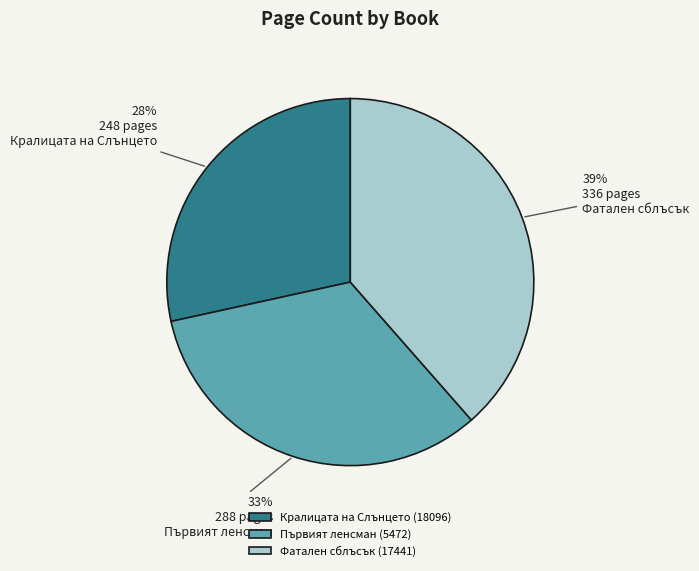

To the nearest percent, what is the difference between the Фатален сблъсък (17441) and Първият ленсман (5472) slice percentages?

6%